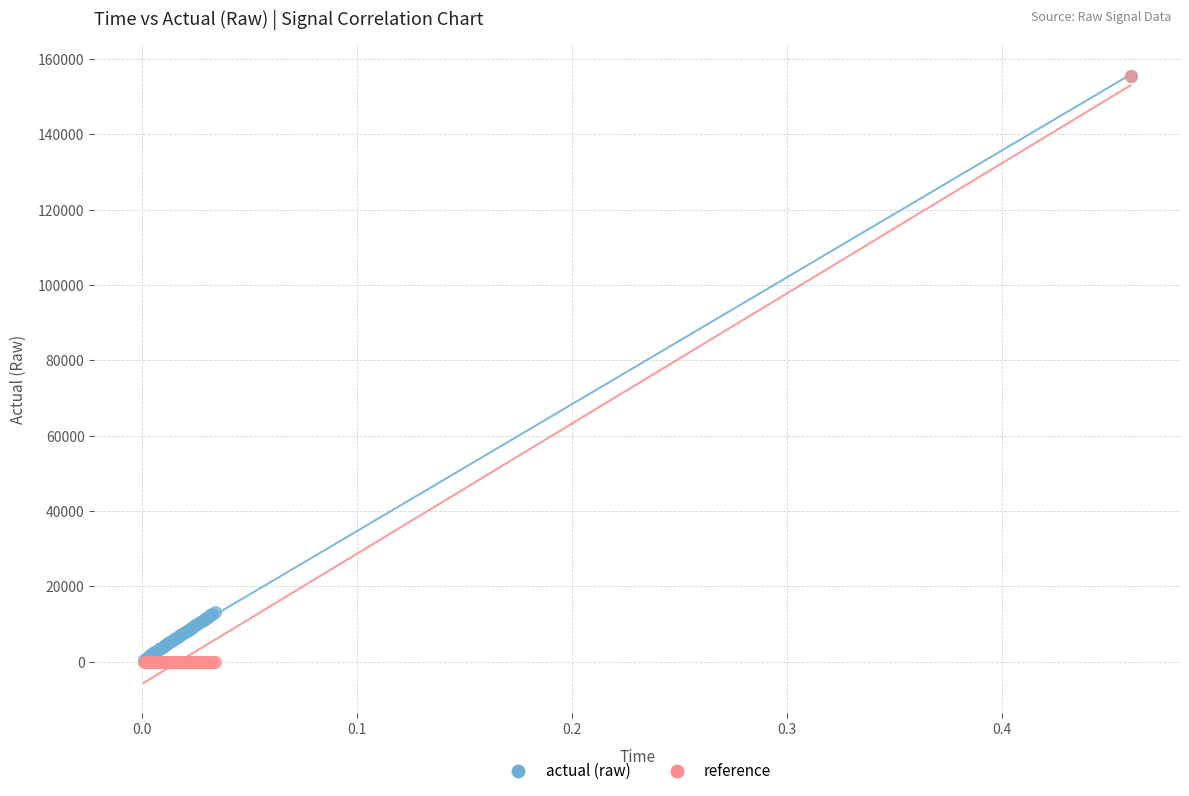

What are all the series names shown in the legend?

actual (raw), reference